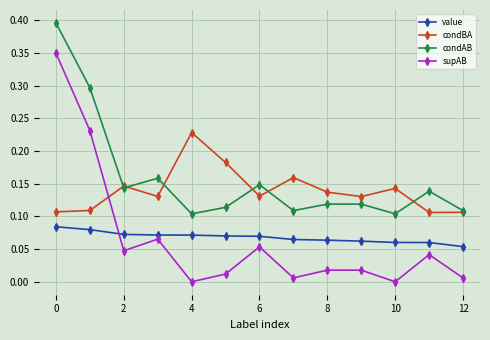

Which series has the largest total across all categories?

condAB